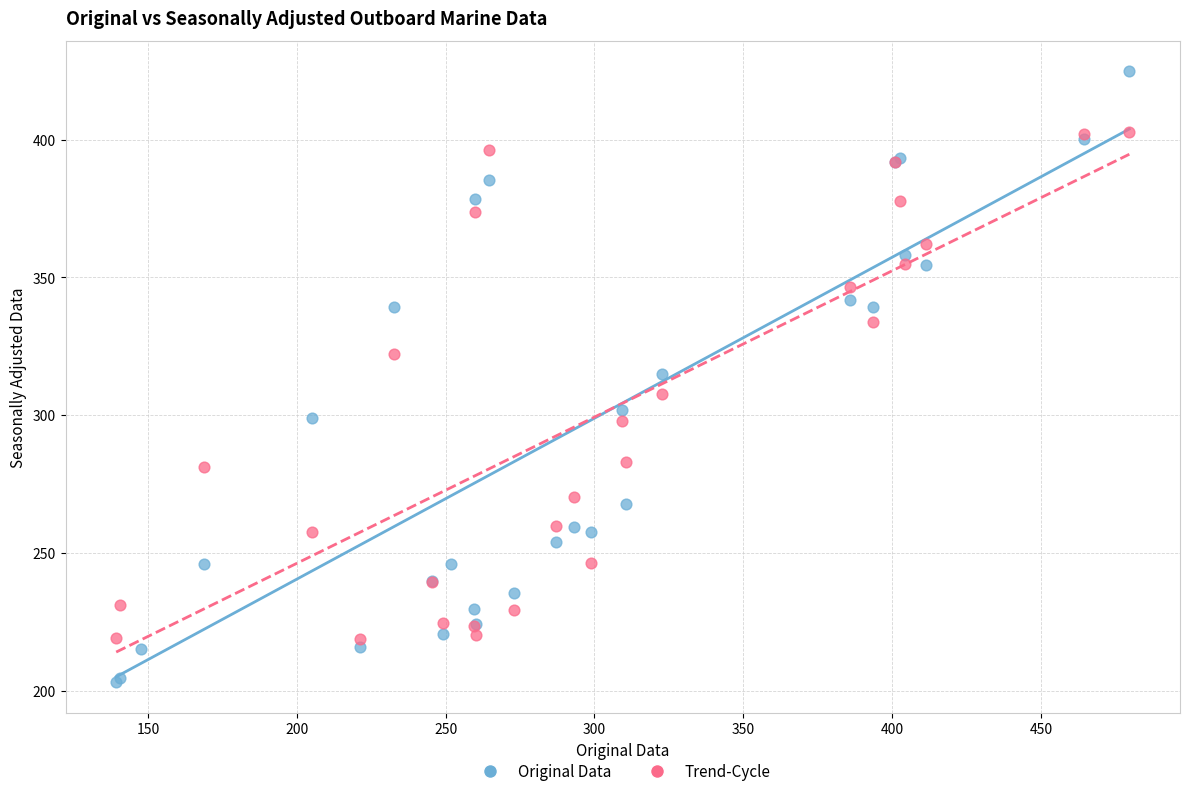

Which series has the widest spread of Y values?

Original Data